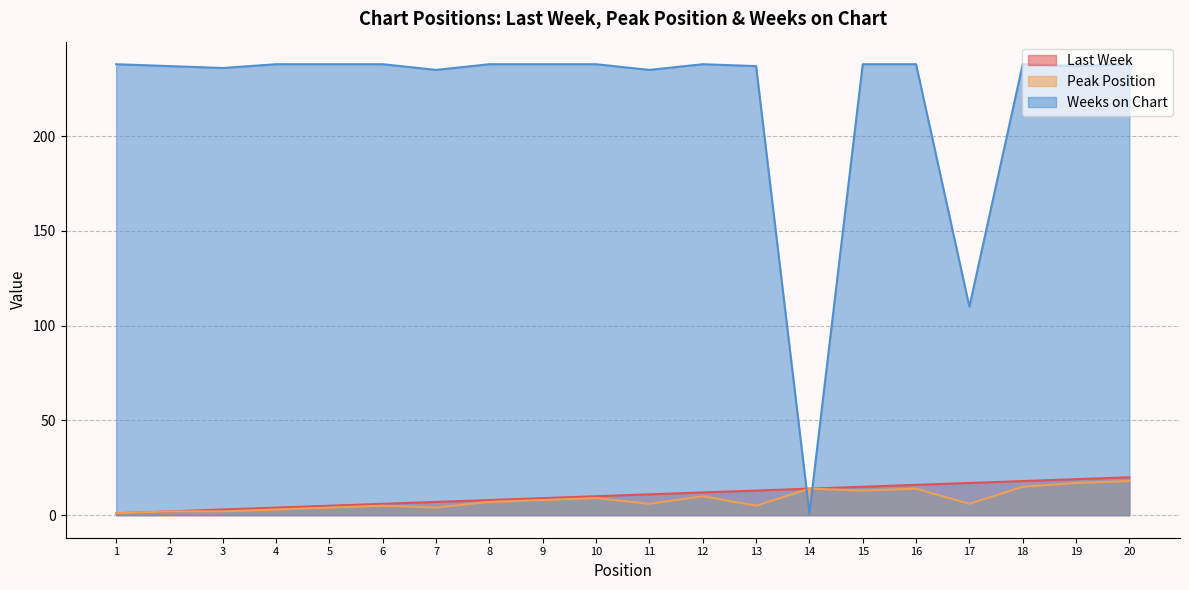

Reading right to left, what are all the values shown in this chart?

Last Week: 20=20	19=19	18=18	17=17	16=16	15=15	14=14	13=13	12=12	11=11	10=10	9=9	8=8	7=7	6=6	5=5	4=4	3=3	2=2	1=1
Peak Position: 20=18	19=17	18=15	17=6	16=14	15=13	14=14	13=5	12=10	11=6	10=9	9=8	8=7	7=4	6=5	5=4	4=3	3=2	2=2	1=1
Weeks on Chart: 20=238	19=237	18=238	17=110	16=238	15=238	14=1	13=237	12=238	11=235	10=238	9=238	8=238	7=235	6=238	5=238	4=238	3=236	2=237	1=238